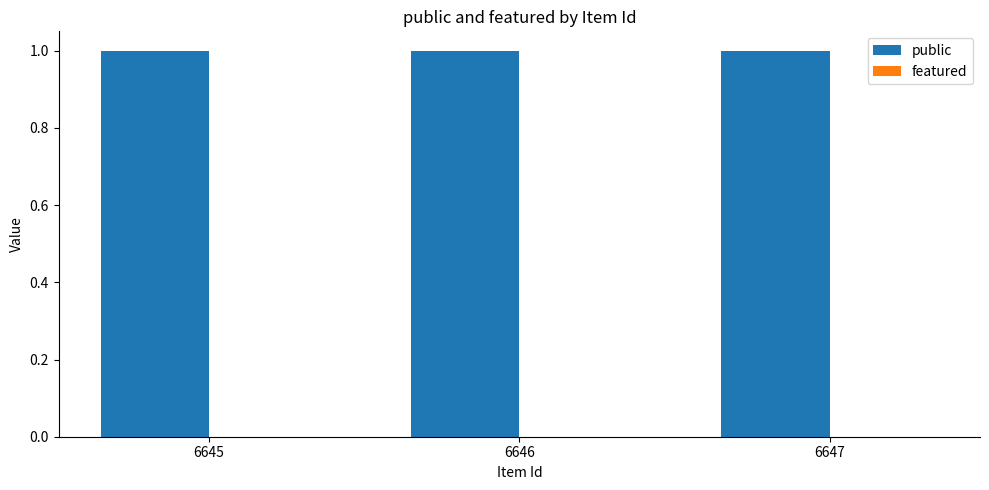

What is the total value across all series at 6646?

1